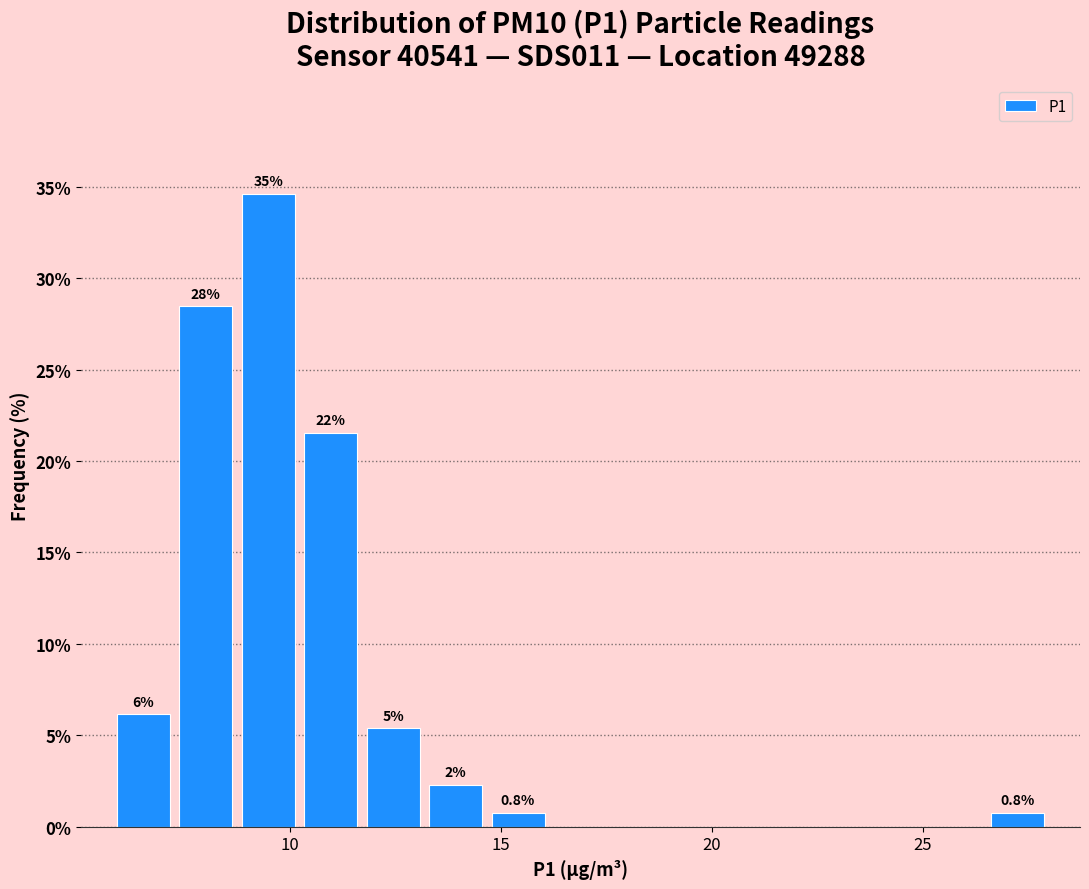

Around what value on the x-axis is the tallest bar? Give the approximate position of its centre, as read against the axis.

9.5